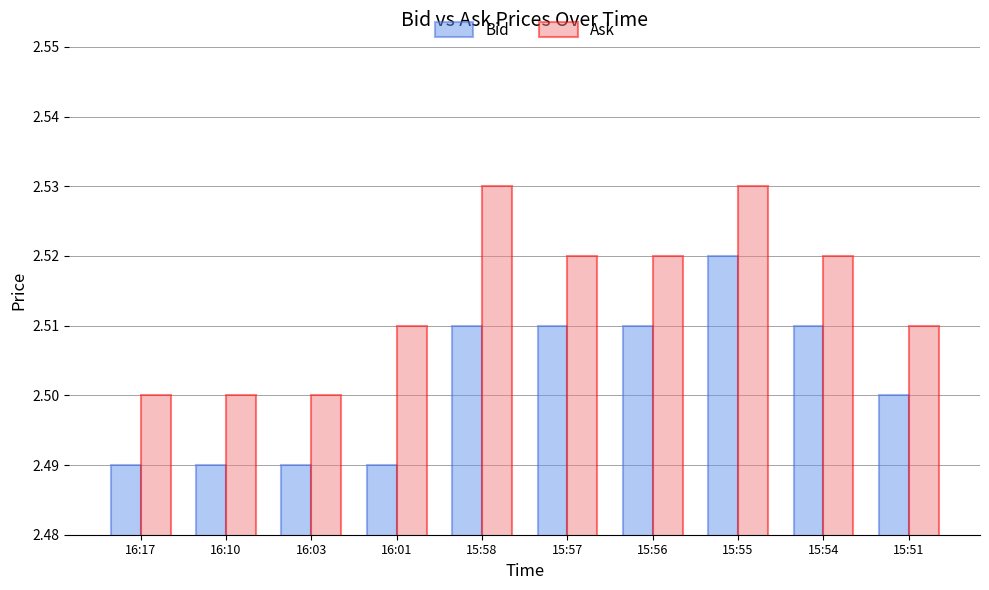

Rank the series by their maximum value, from lowest to highest.

Bid, Ask